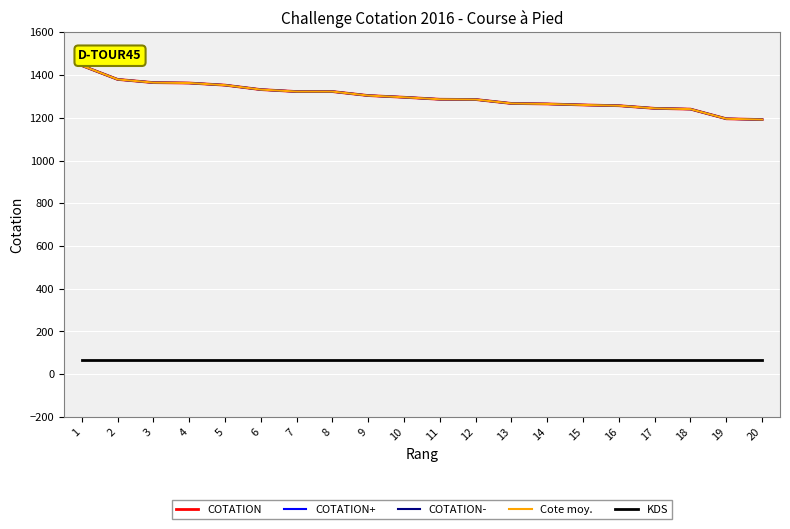

Which series has the largest total across all categories?

COTATION